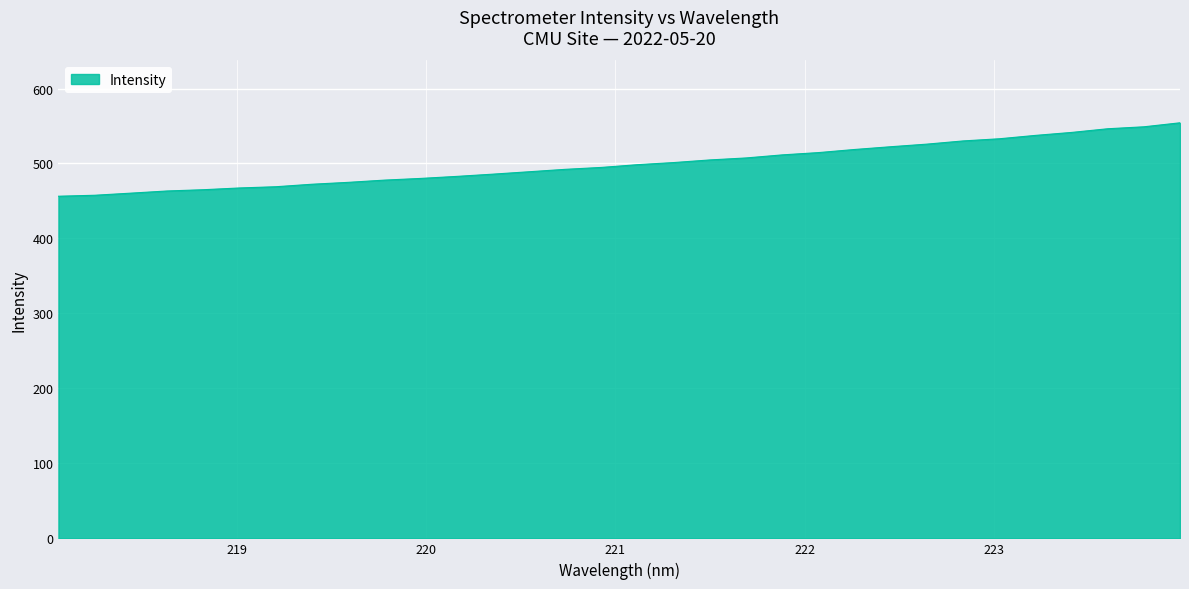

What is the smallest value displayed?

456.3